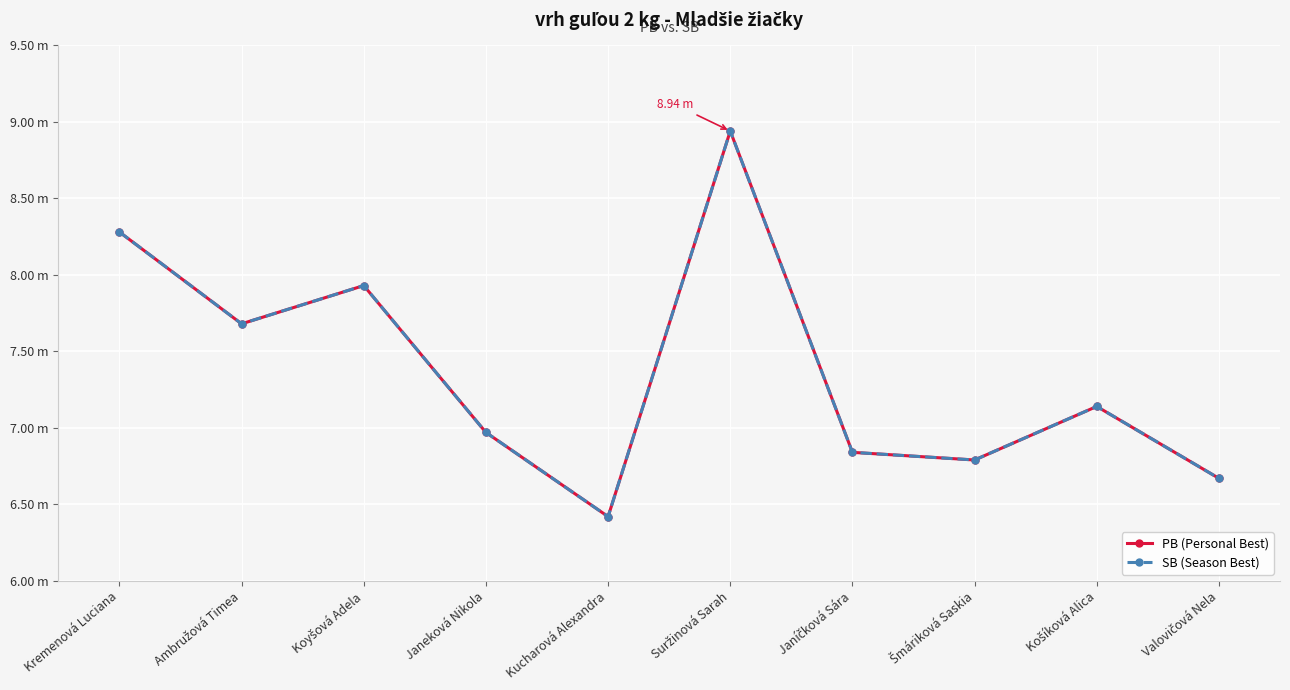

True or false: SB (Season Best) has a value of 7.9 at Koyšová Adela.

True